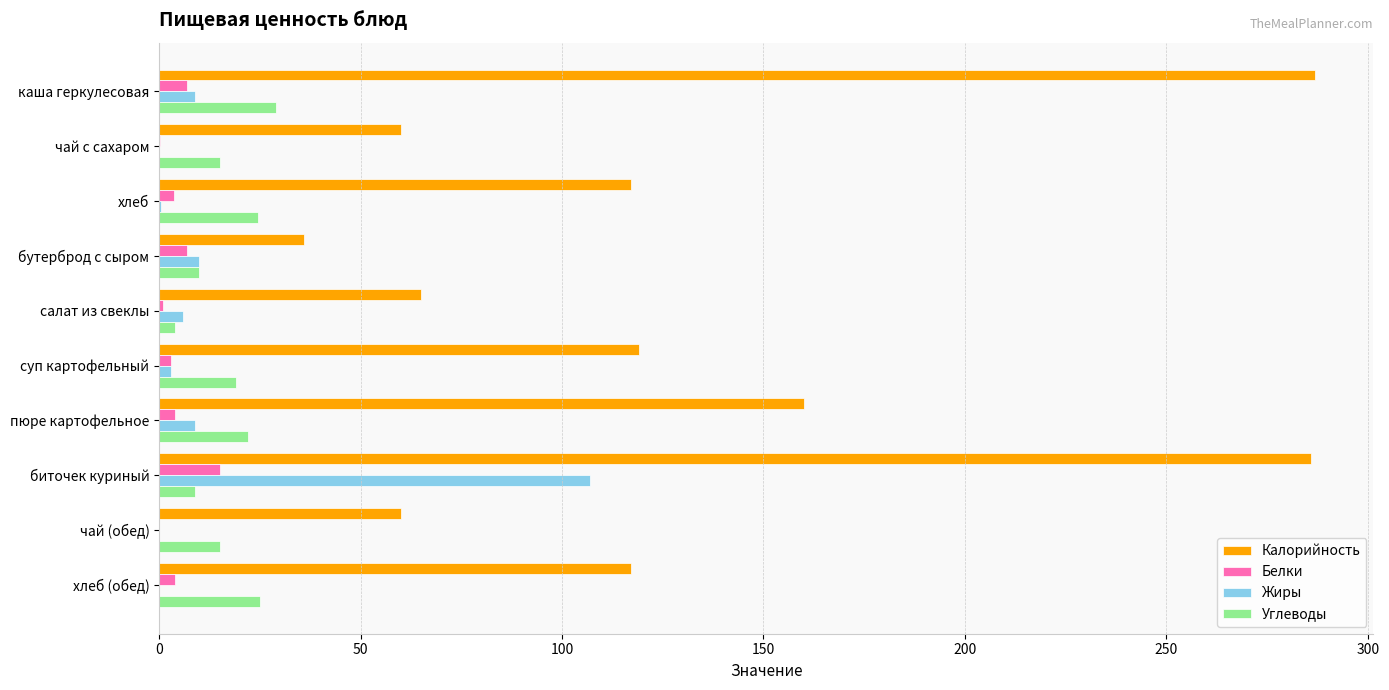

Is it true that Калорийность equals 79.7 at хлеб (обед)?

False